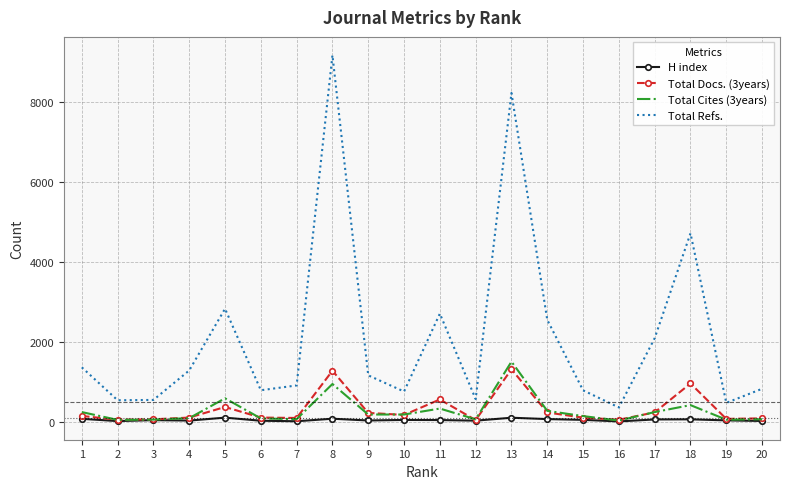

Is the value of Total Refs. at 3 greater than the value of Total Docs. (3years) at 1?

Yes